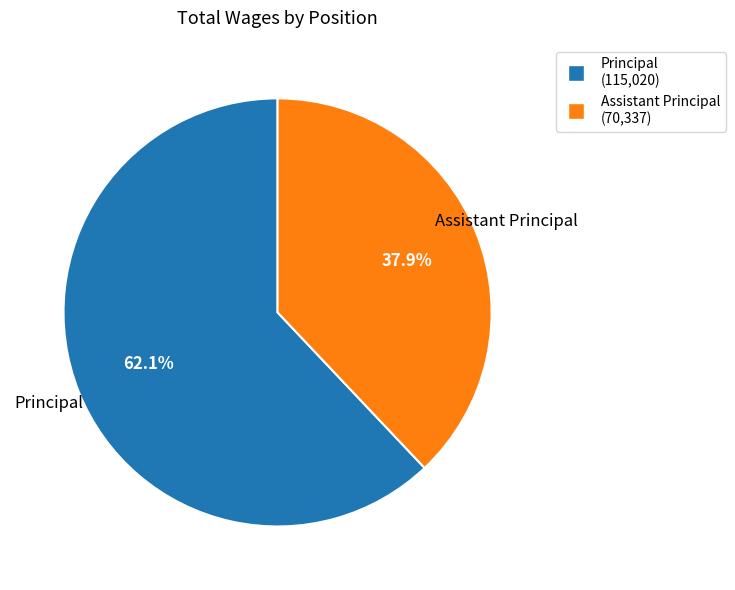

Which slice is the smallest?

Assistant Principal